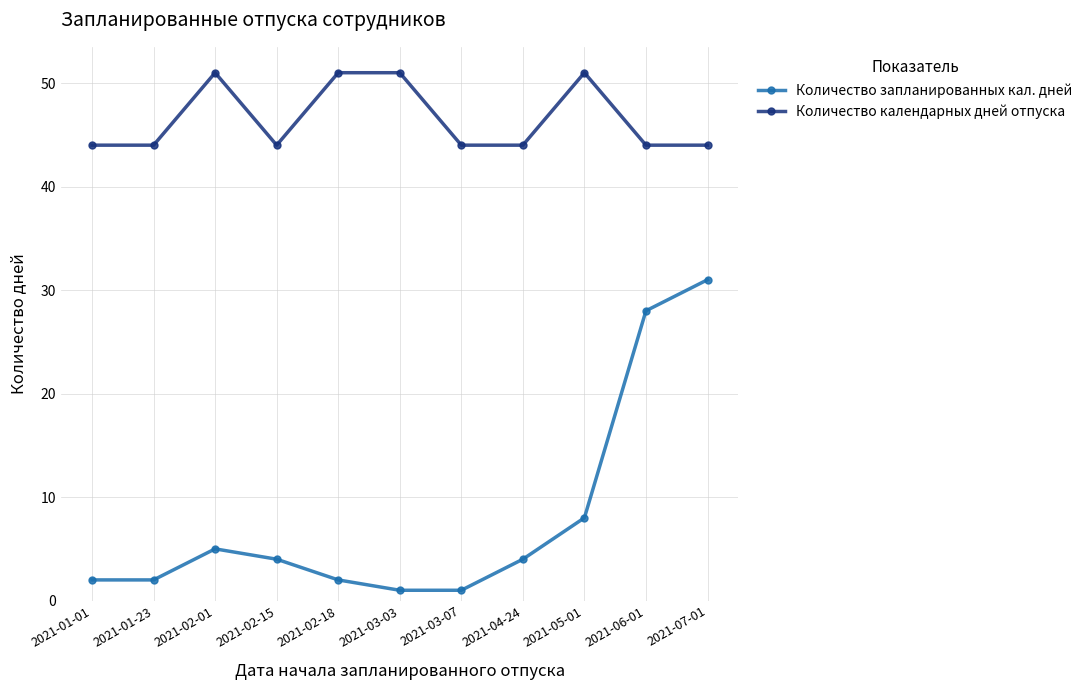

Reading right to left, what are all the values shown in this chart?

Количество запланированных кал. дней: 2021-07-01=31	2021-06-01=28	2021-05-01=8	2021-04-24=4	2021-03-07=1	2021-03-03=1	2021-02-18=2	2021-02-15=4	2021-02-01=5	2021-01-23=2	2021-01-01=2
Количество календарных дней отпуска: 2021-07-01=44	2021-06-01=44	2021-05-01=51	2021-04-24=44	2021-03-07=44	2021-03-03=51	2021-02-18=51	2021-02-15=44	2021-02-01=51	2021-01-23=44	2021-01-01=44